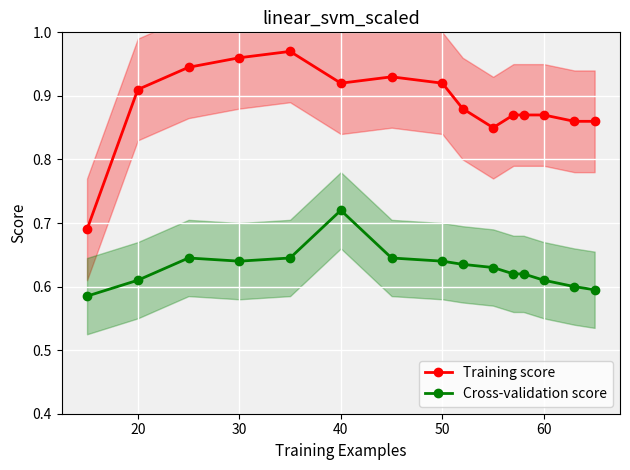

True or false: Cross-validation score and Training score cross at least once.

False